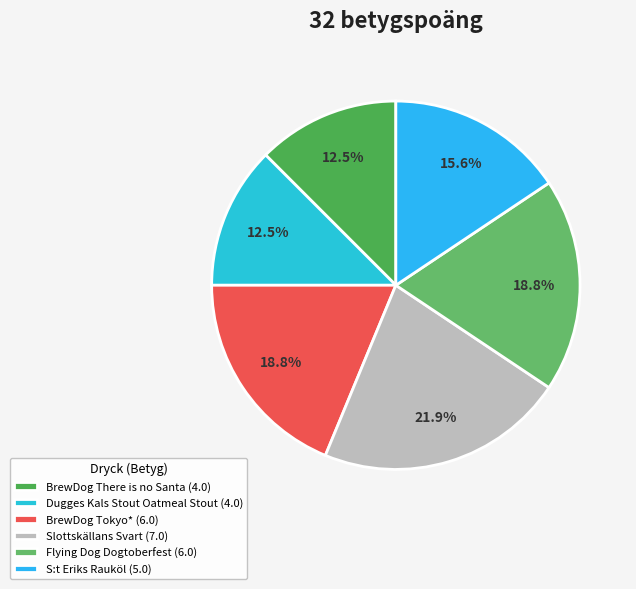

How much of the chart is everything except BrewDog There is no Santa?

87.5%